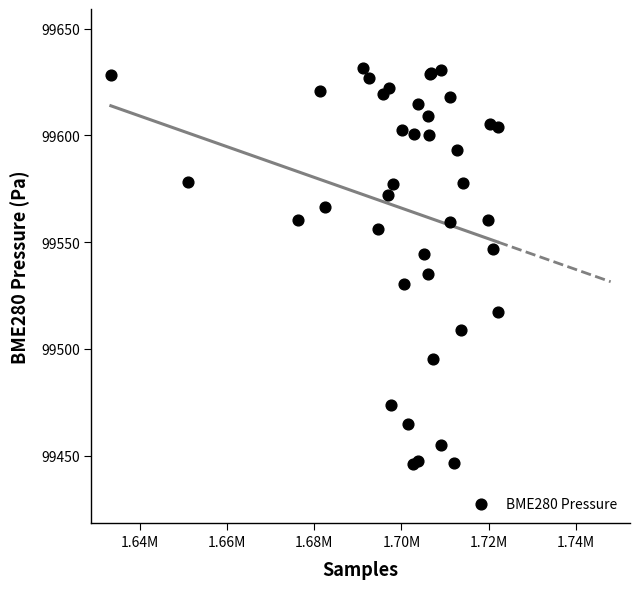

What Y value in the scatter plot is closest to 99538?

99535.1